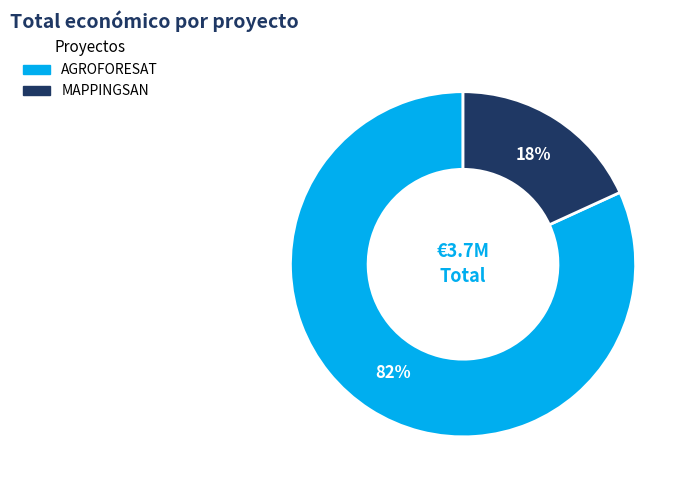

To the nearest percent, what is the difference between the largest and smallest slice percentages?

64%